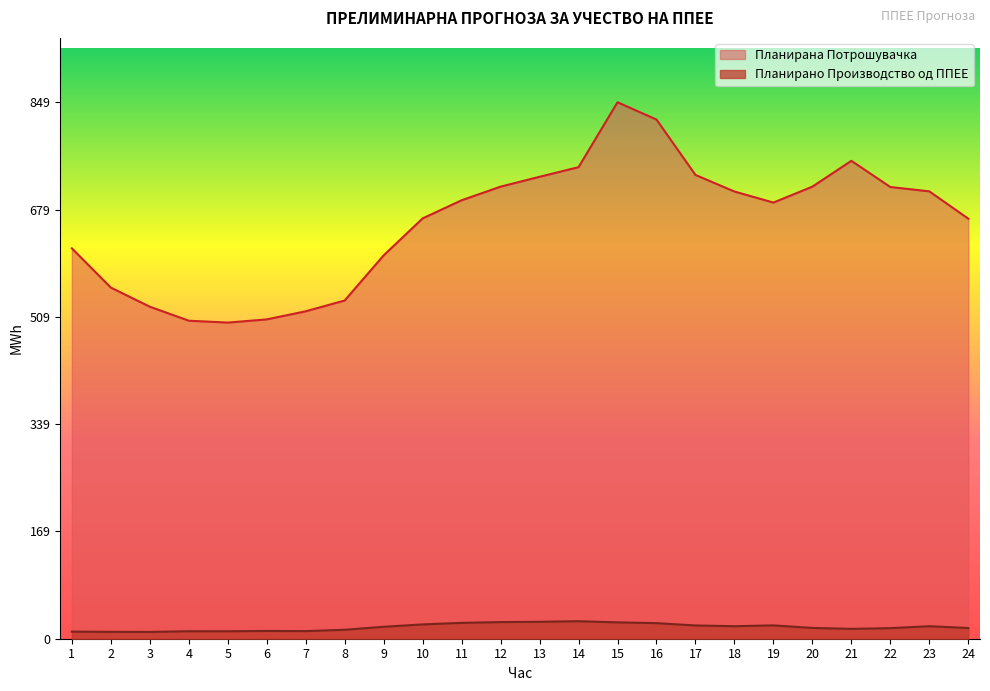

True or false: Планирано Производство од ППЕЕ and Планирана Потрошувачка intersect in this chart.

False